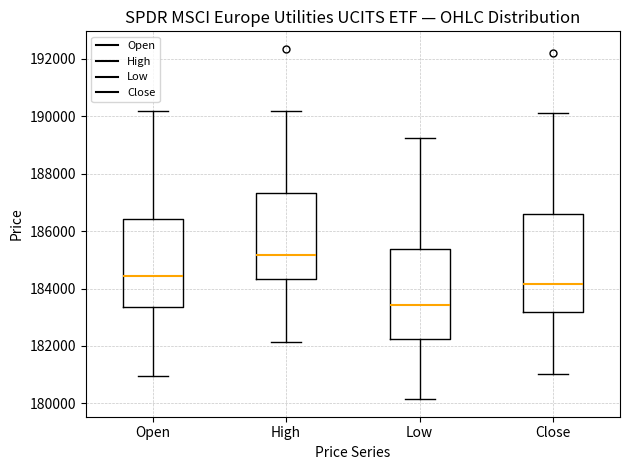

Reading left to right, transcribe this box plot: for each box, give where its median line is, the range the box spans, and where its two whiskers end, as read against the y-axis. The values are not printed on the chart, so give them approximately, as read against the axis.

Open: median 184400, box 183400 to 186400, whiskers 181000 to 190200
High: median 185200, box 184400 to 187400, whiskers 182200 to 190200
Low: median 183400, box 182200 to 185400, whiskers 180200 to 189200
Close: median 184200, box 183200 to 186600, whiskers 181000 to 190200